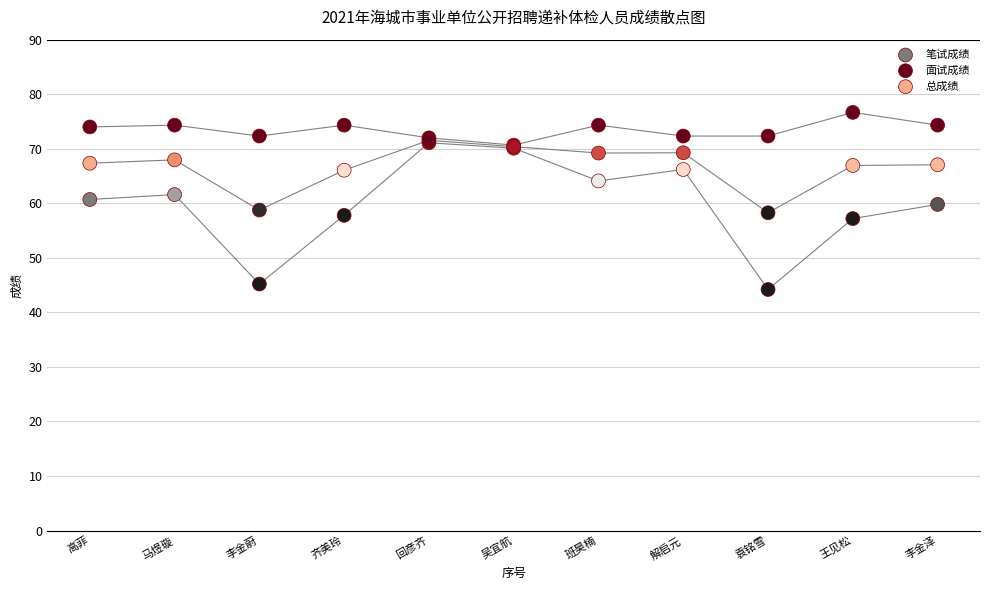

What are all the series names shown in the legend?

笔试成绩, 面试成绩, 总成绩